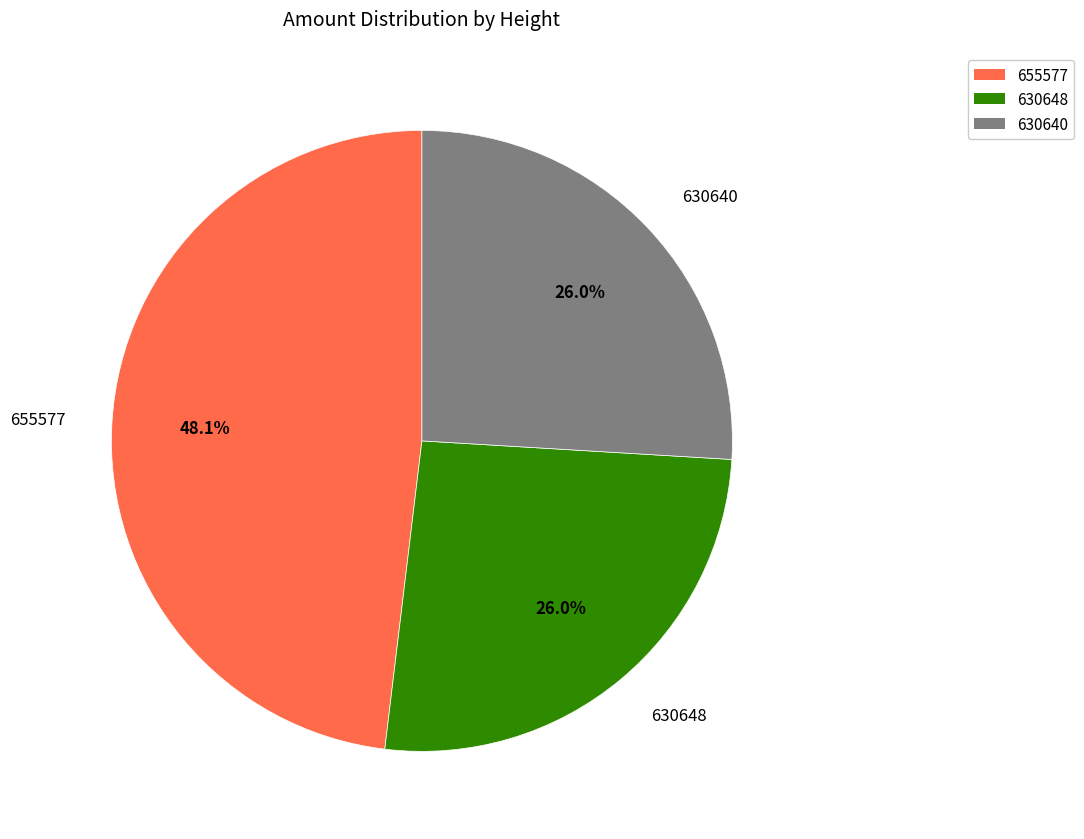

To the nearest percent, what is the difference between the 655577 and 630640 slice percentages?

22%